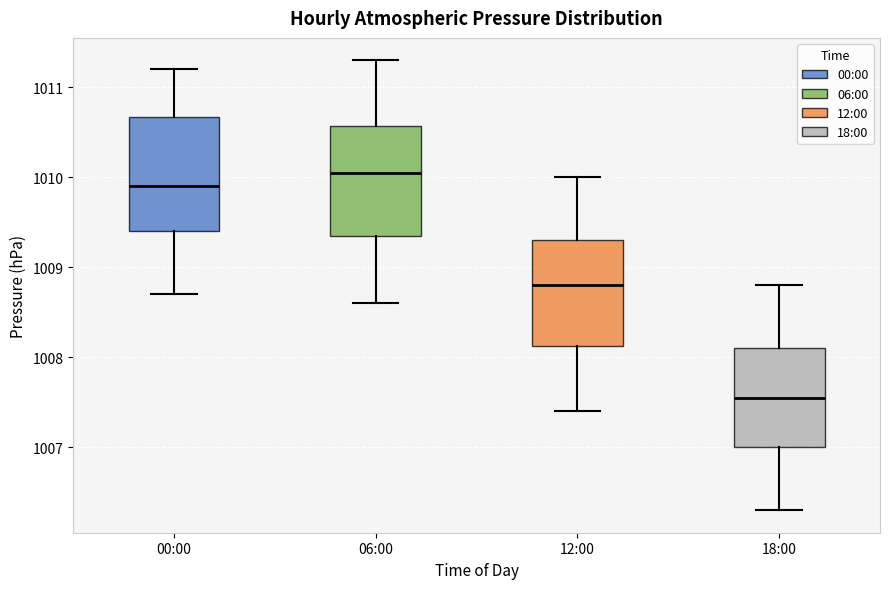

Reading left to right, read every box against the y-axis: the position of its median line, the range the box covers, and the ends of its whiskers. The values are not printed on the chart, so give them approximately, as read against the axis.

00:00: median 1009.9, box 1009.4 to 1010.7, whiskers 1008.7 to 1011.2
06:00: median 1010.1, box 1009.4 to 1010.6, whiskers 1008.6 to 1011.3
12:00: median 1008.8, box 1008.1 to 1009.3, whiskers 1007.4 to 1010.0
18:00: median 1007.6, box 1007.0 to 1008.1, whiskers 1006.3 to 1008.8